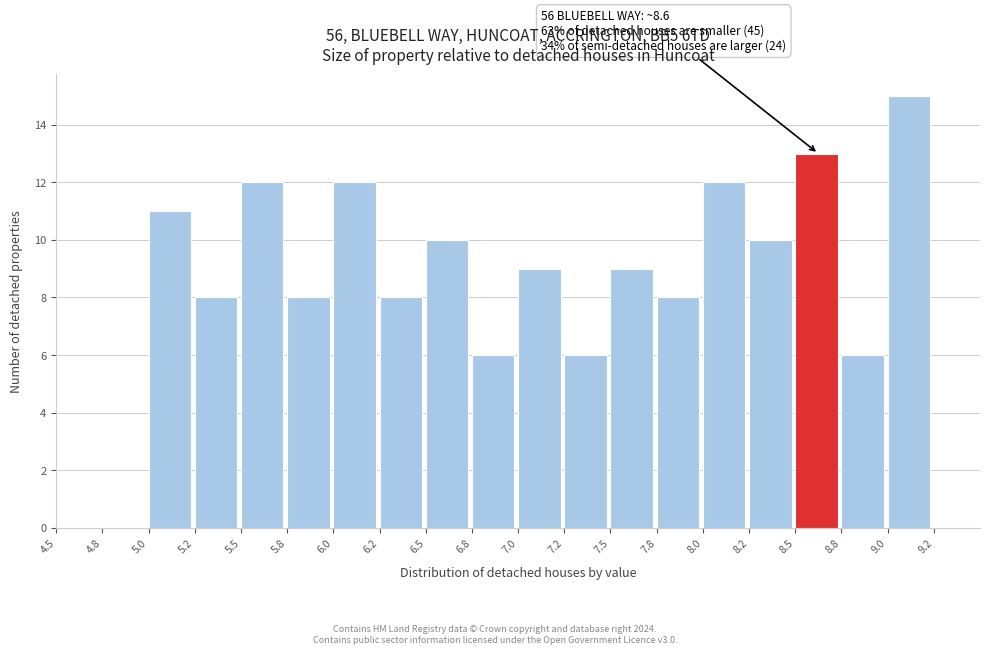

Over which range of the x-axis is the bar tallest?

9.00 to 9.25